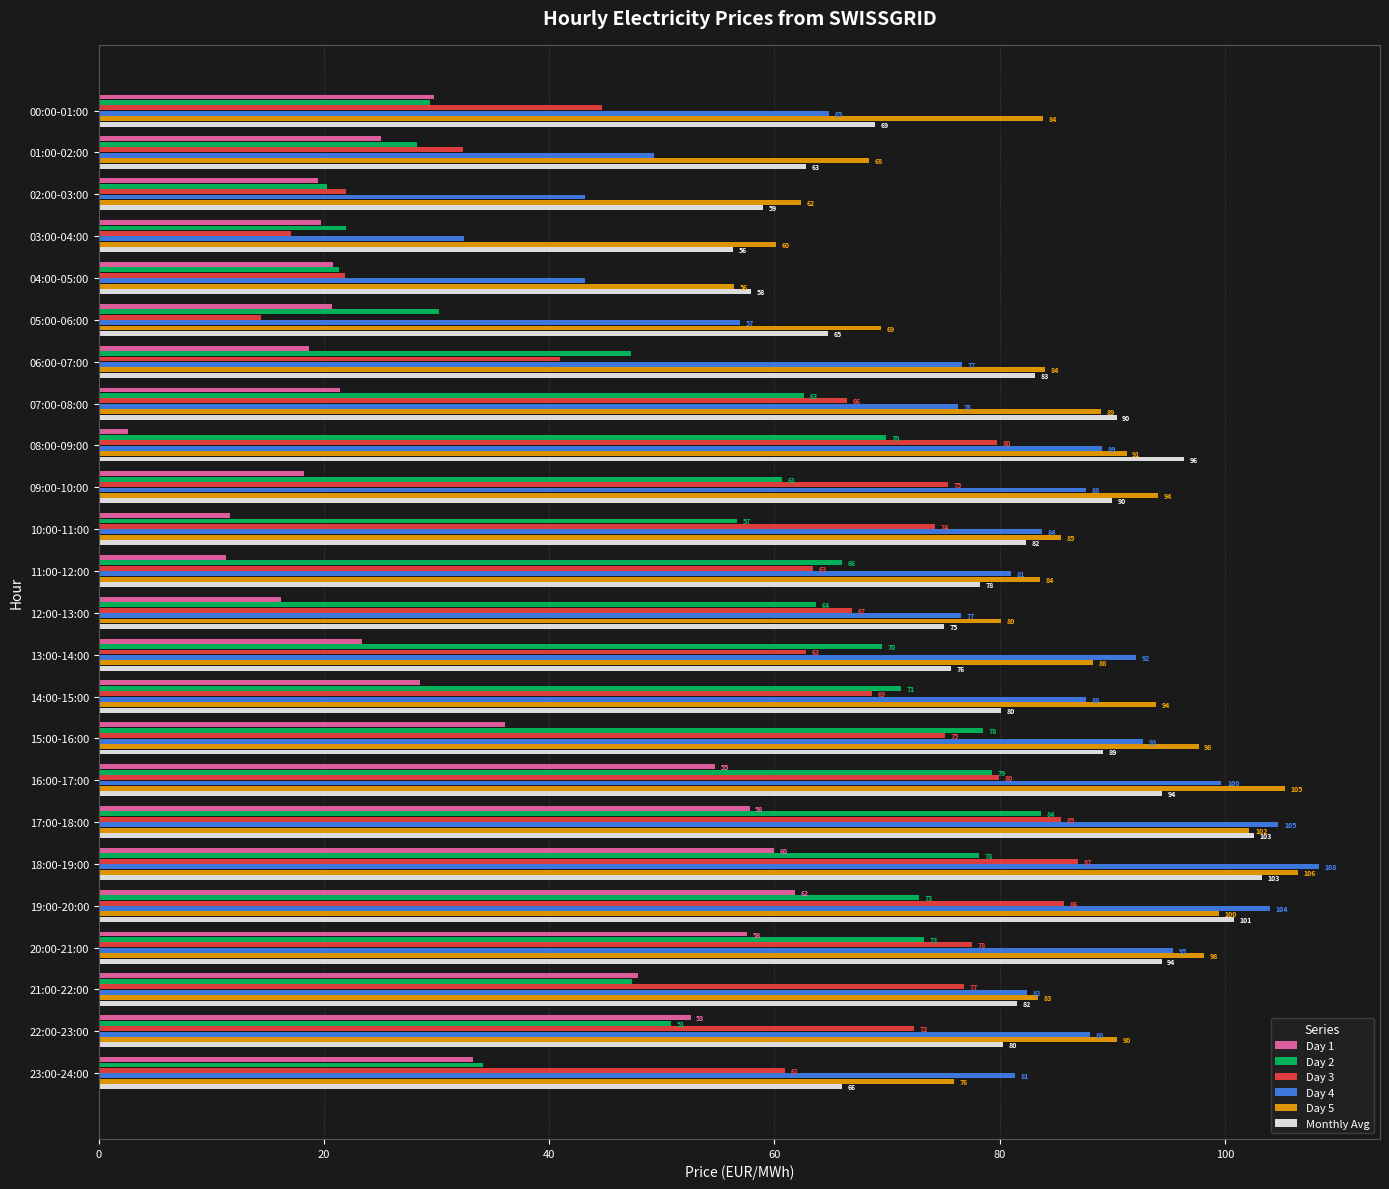

What is the average value of the Monthly Avg series?

80.6